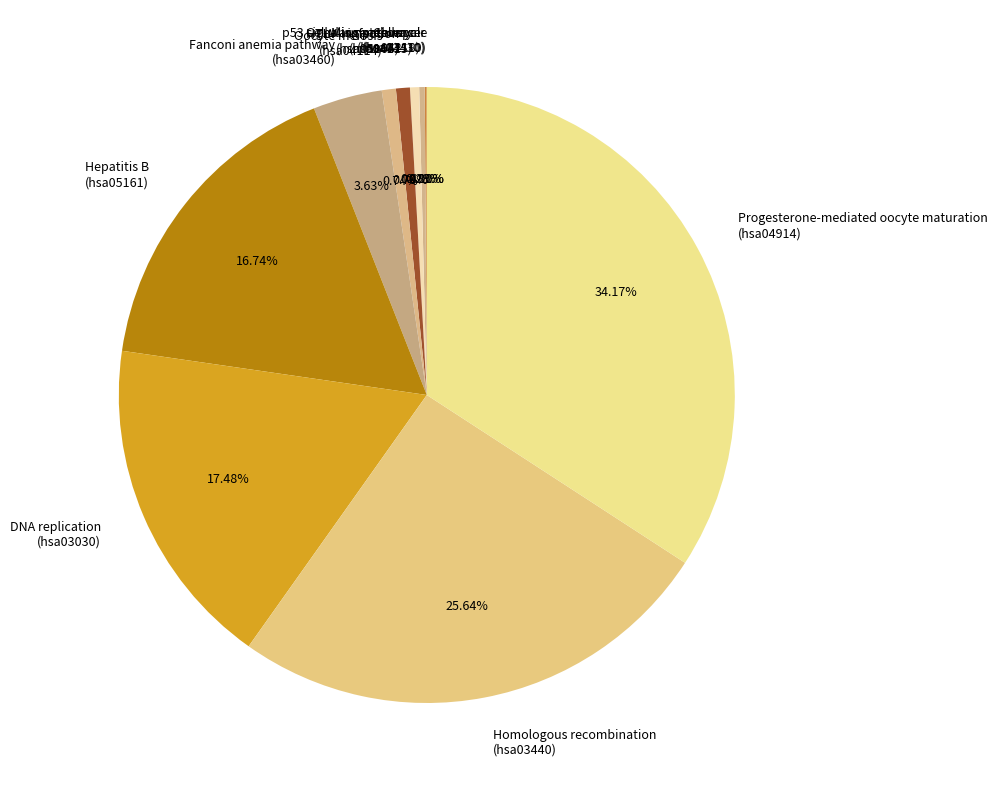

Which slice is the smallest?

Cell cycle